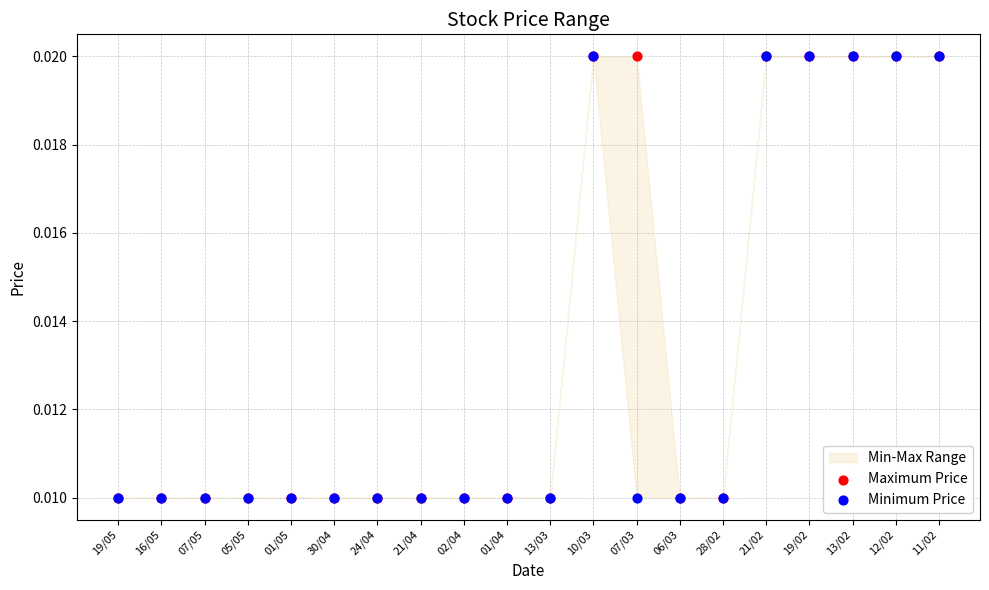

Which series contains the lowest Y value?

Maximum Price